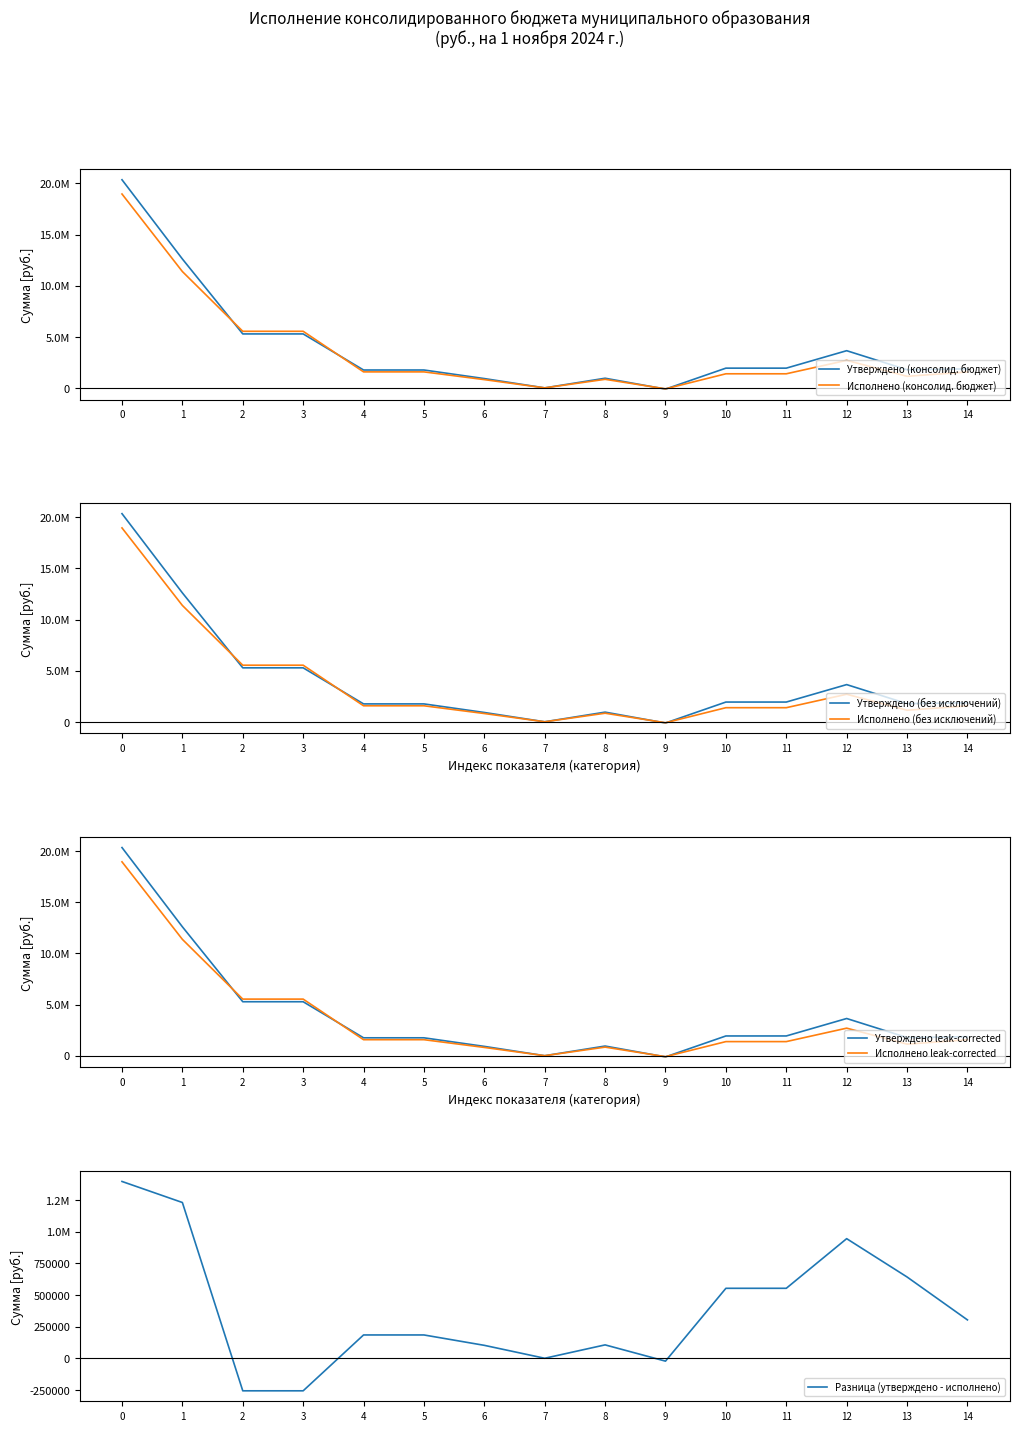

Rank the categories by Утверждено (консолид. без исключений) value from lowest to highest.

9, 7, 6, 8, 4, 5, 13, 14, 10, 11, 12, 2, 3, 1, 0